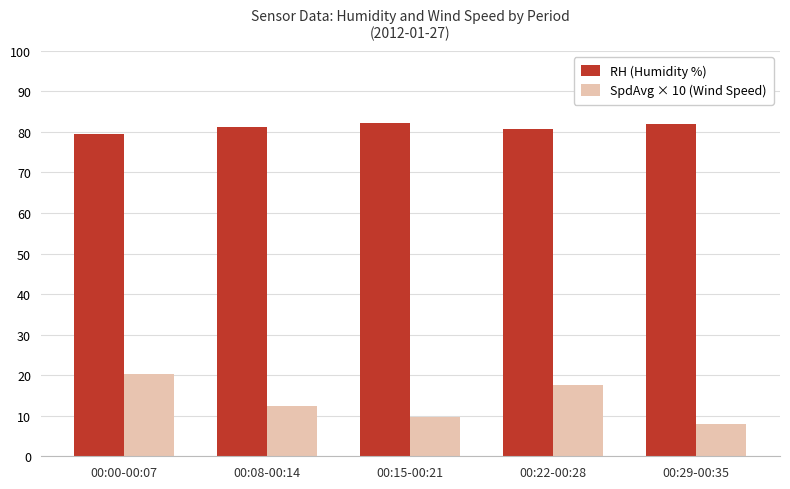

Is it true that RH (Humidity %) equals 140.3 at 00:00-00:07?

False